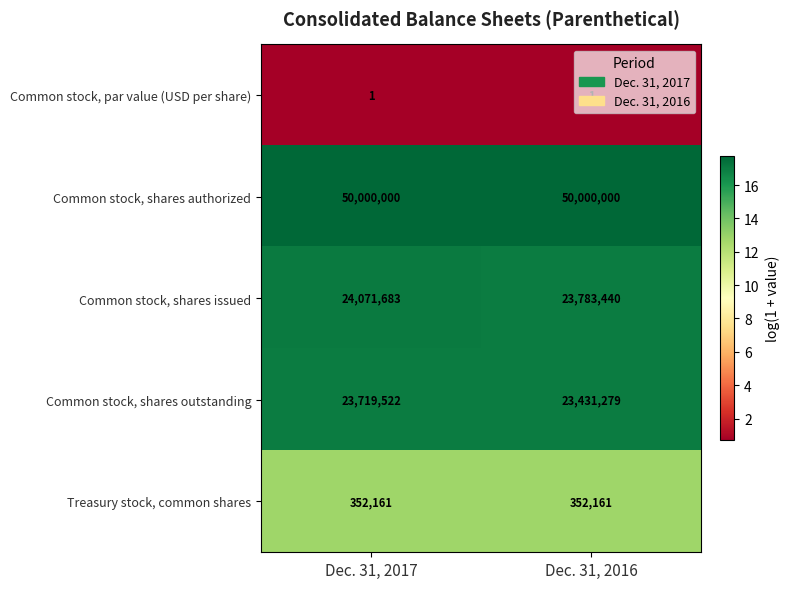

The value of Common stock, shares authorized at Dec. 31, 2017 is 50000000. True or false?

True